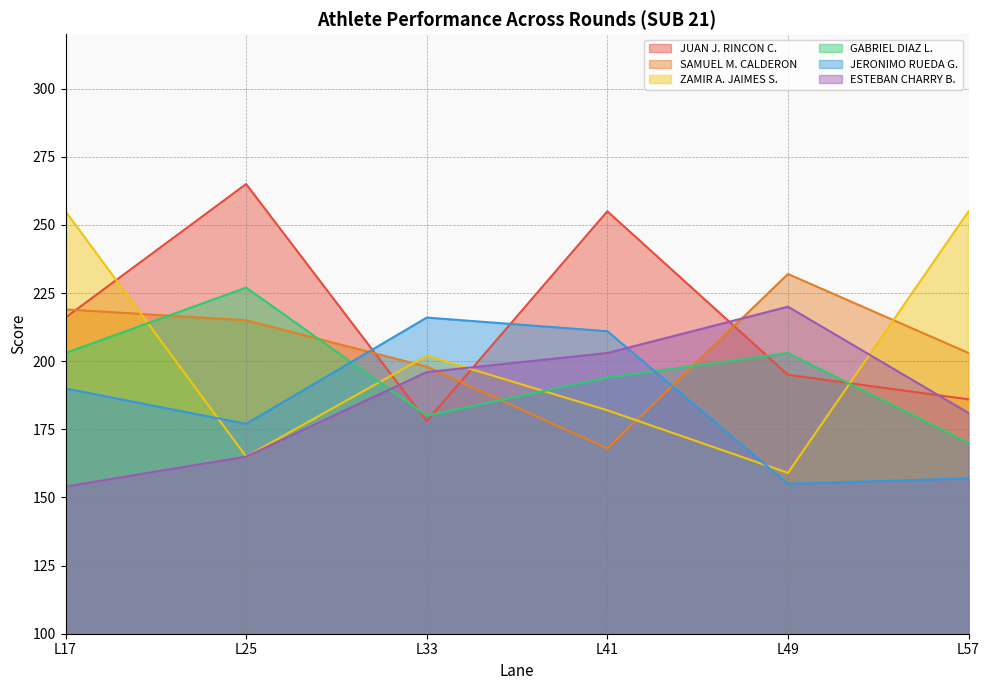

Which series has the largest total across all categories?

JUAN J. RINCON C.